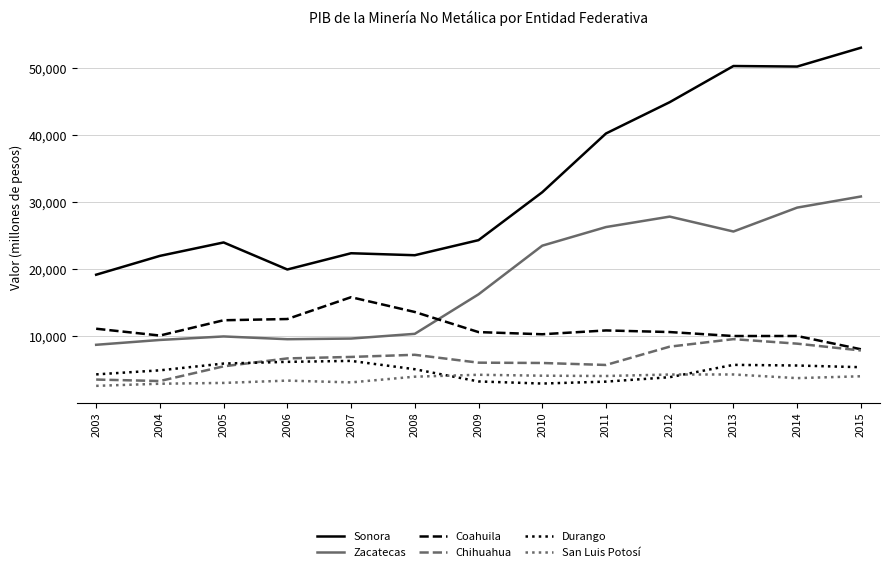

What are all the series names shown in the legend?

Sonora, Zacatecas, Coahuila, Chihuahua, Durango, San Luis Potosí